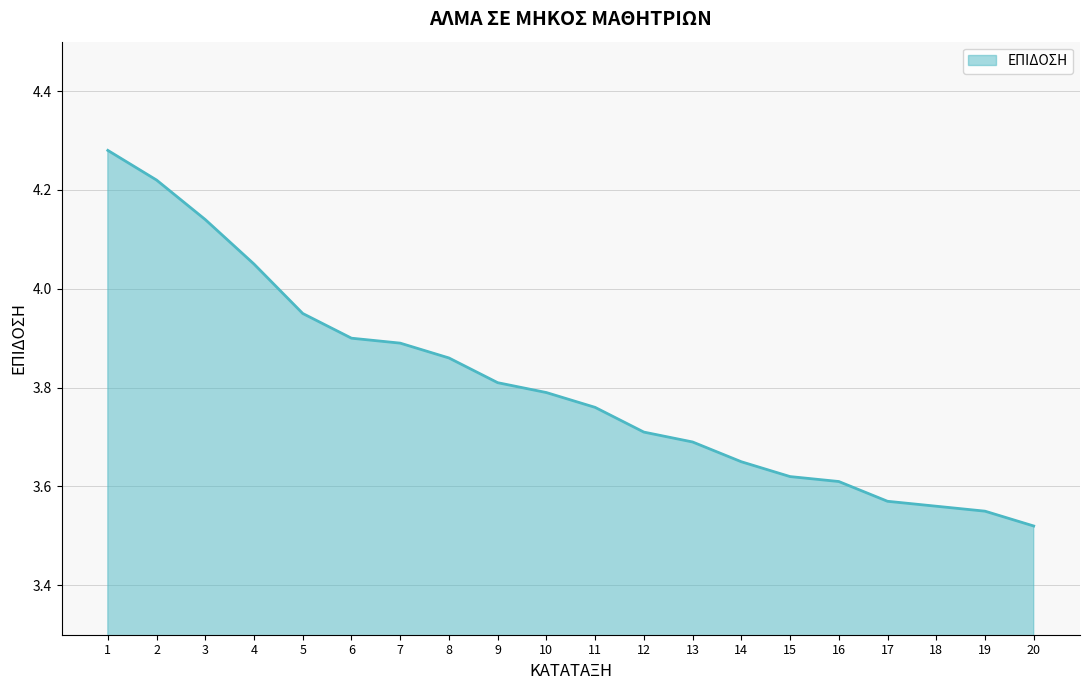

The chart shows a value of 6.0 at 13. True or false?

False